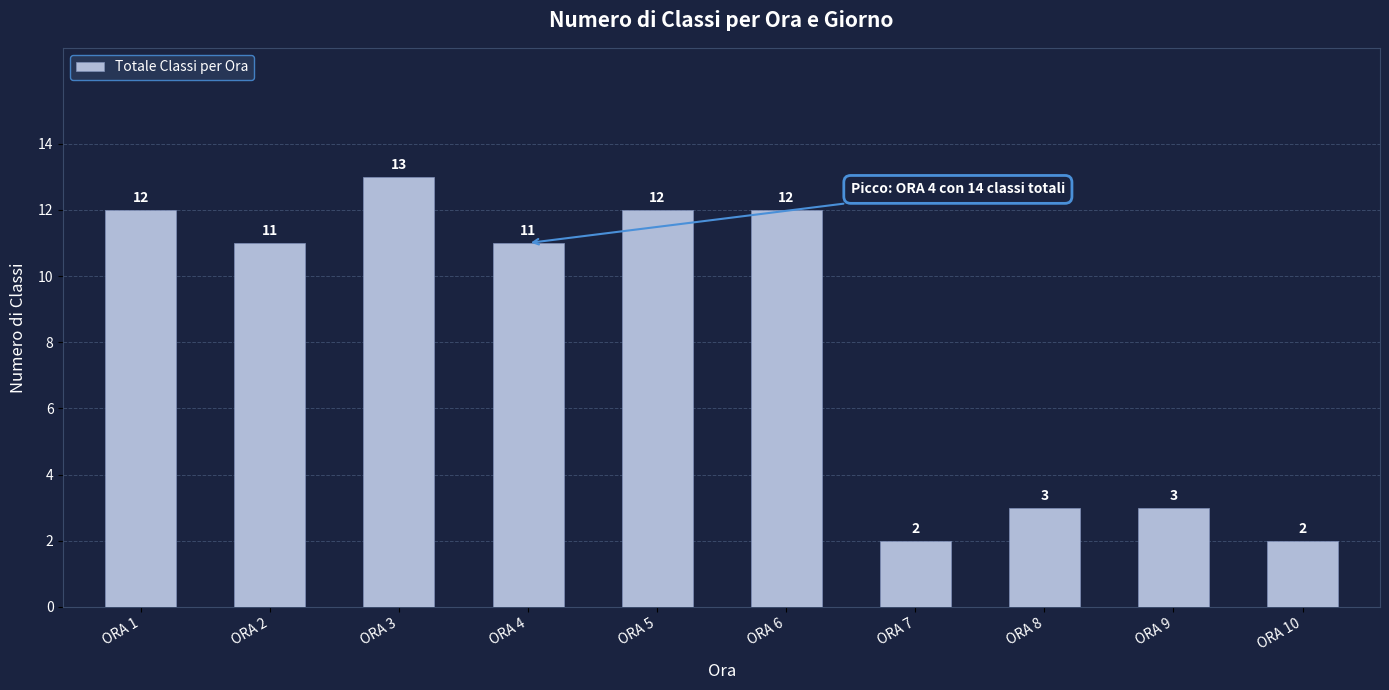

What is the average value?

8